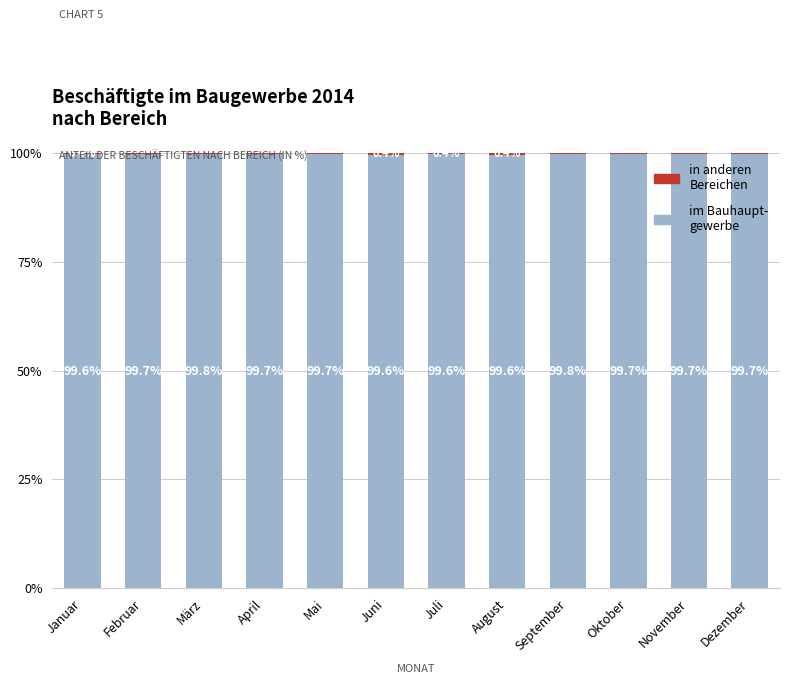

What is the total value across all series at Januar?

100.0